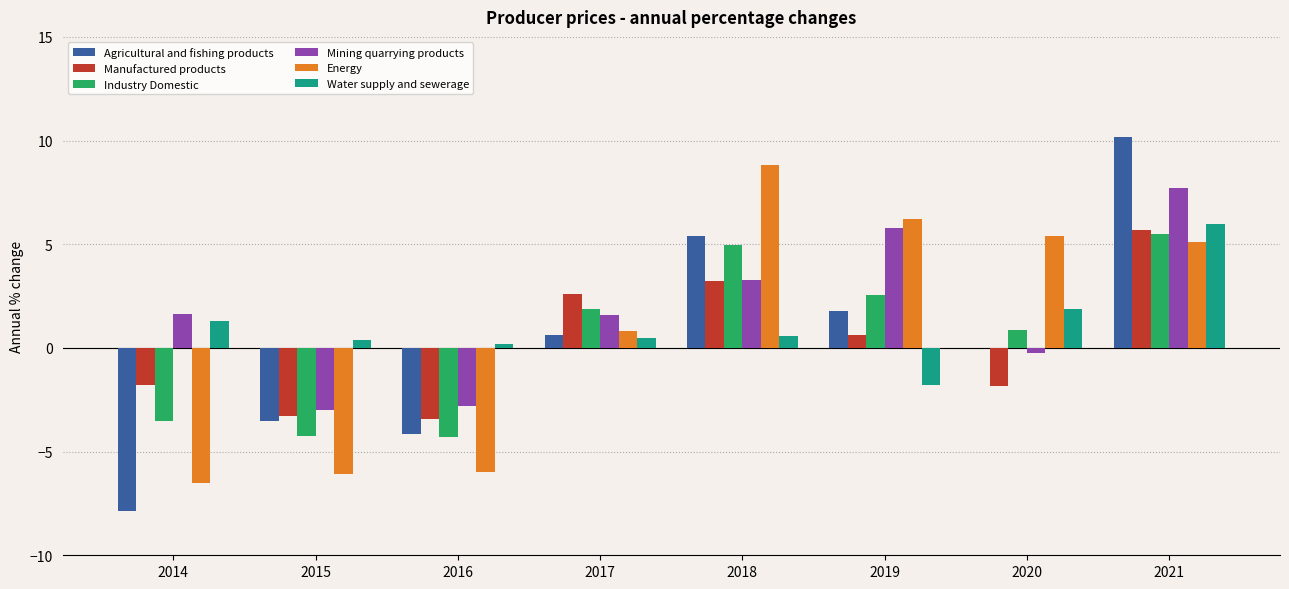

What is the maximum value shown in the chart?

10.2